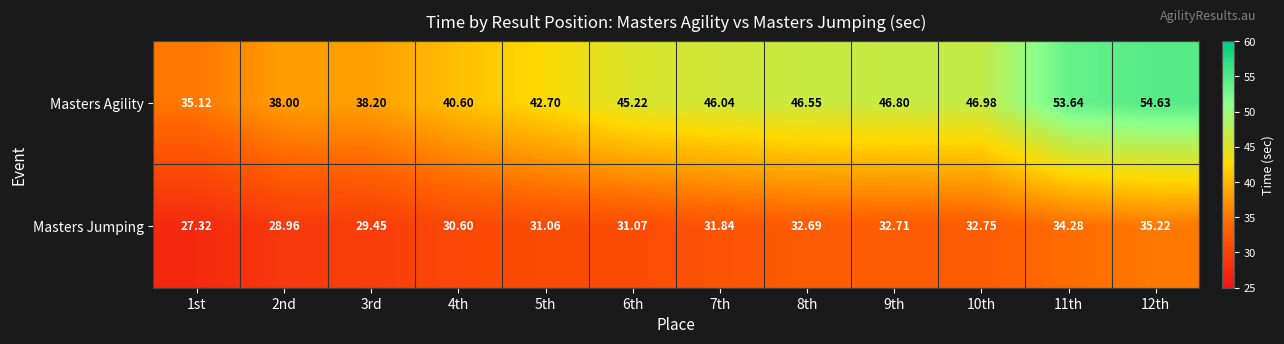

How many values in the Masters Agility series are below 46?

6